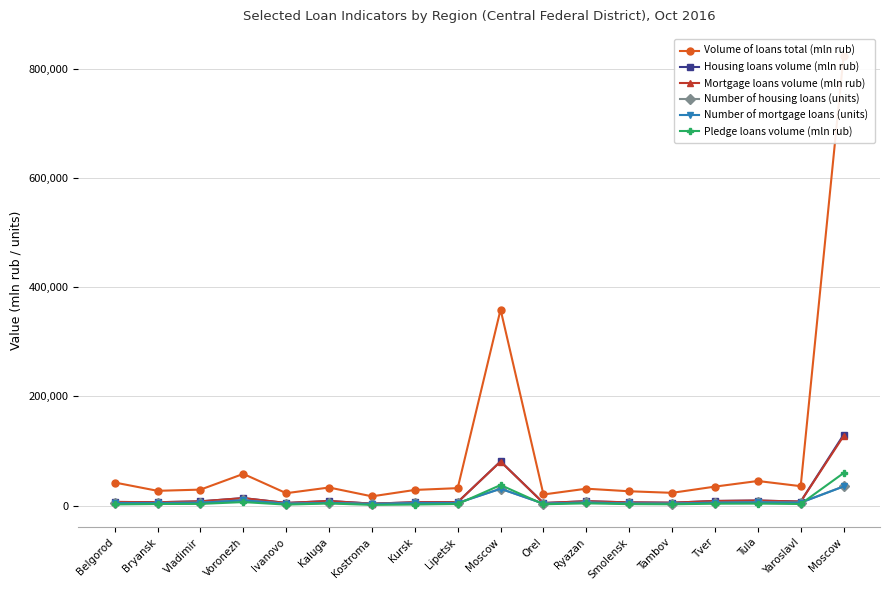

What is the total value across all series at Moscow?

619859